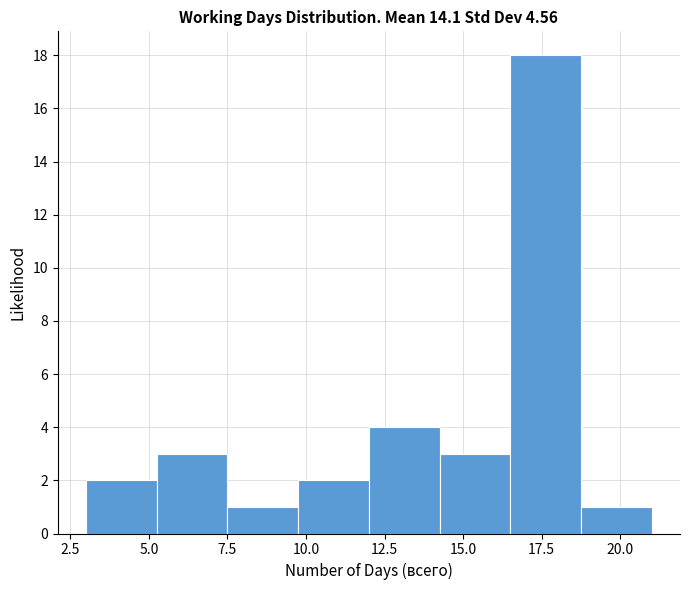

Which range on the x-axis has the tallest bar?

16.50 to 18.75